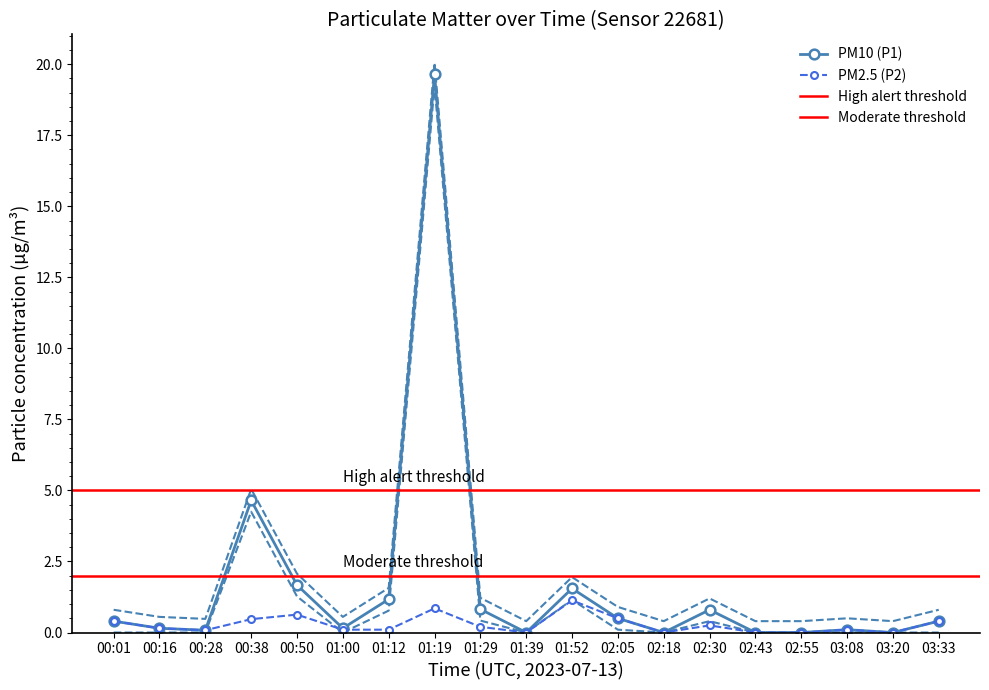

True or false: PM10 (P1) has a value of -12.8 at 02:18.

False